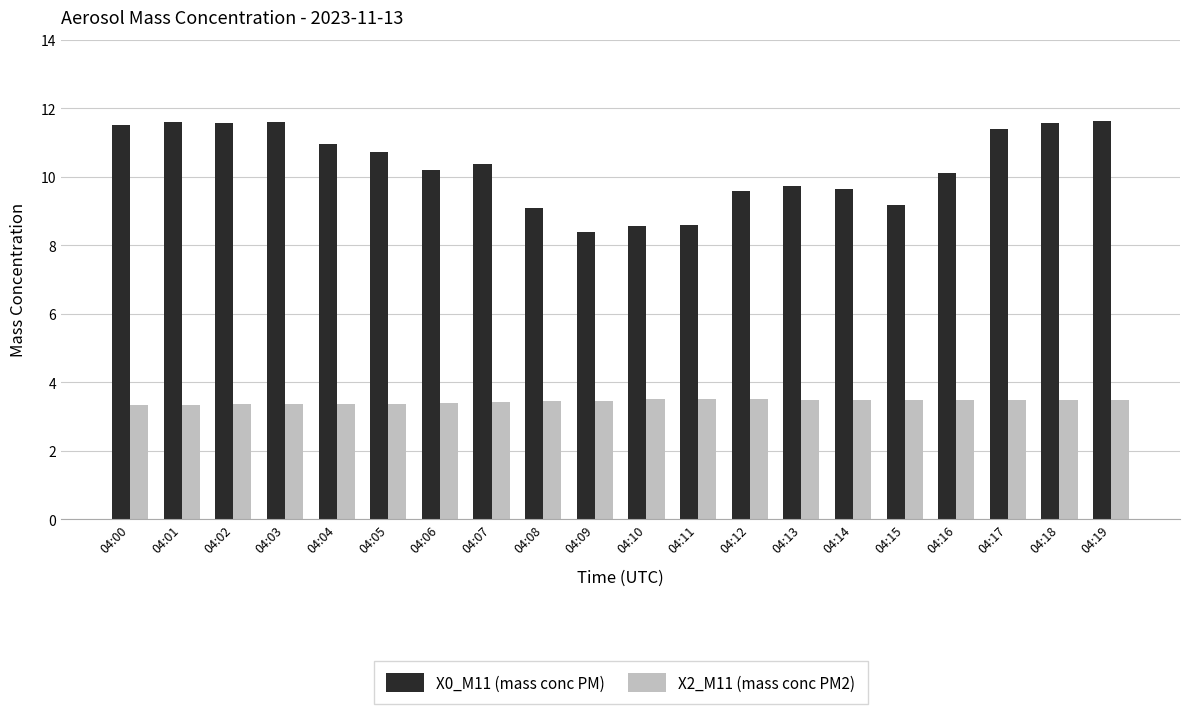

The X0_M11 (mass conc PM) series shows 5.1 at 04:12. True or false?

False